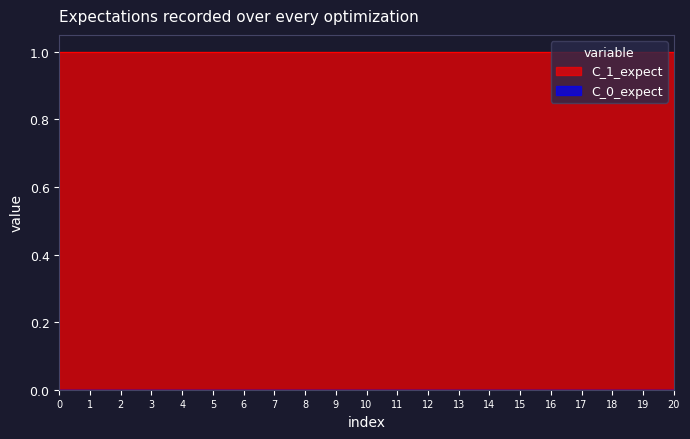

Which series has the largest total across all categories?

C_1_expect